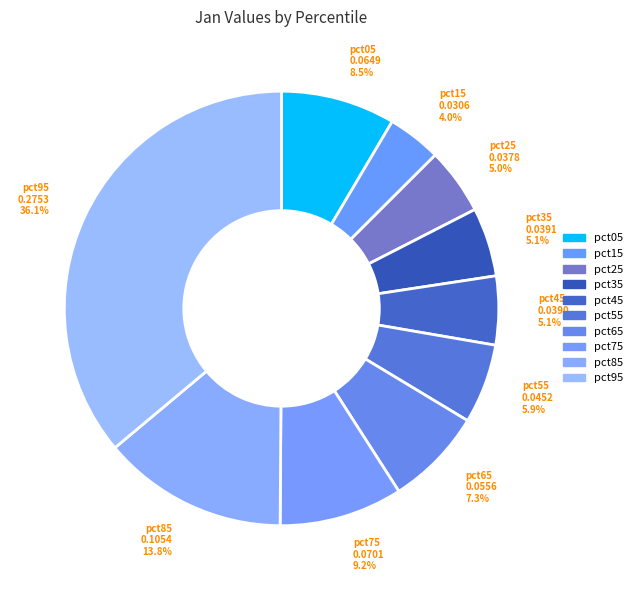

How many segments does this pie chart have?

10